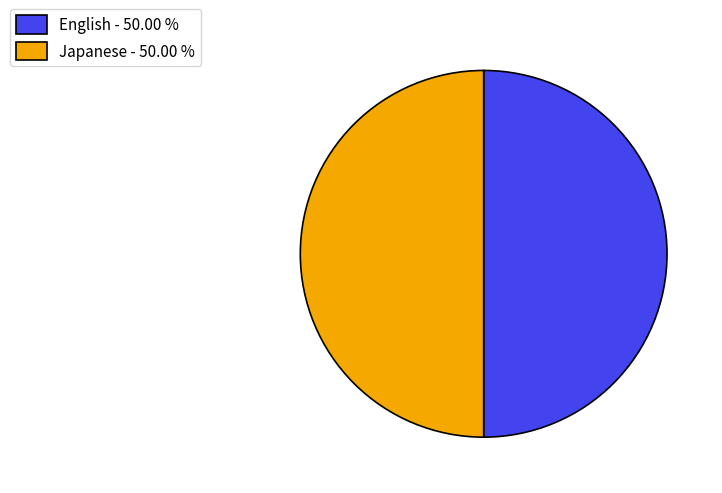

Do English - 50.00 % and Japanese - 50.00 % together represent more than half of the pie?

Yes